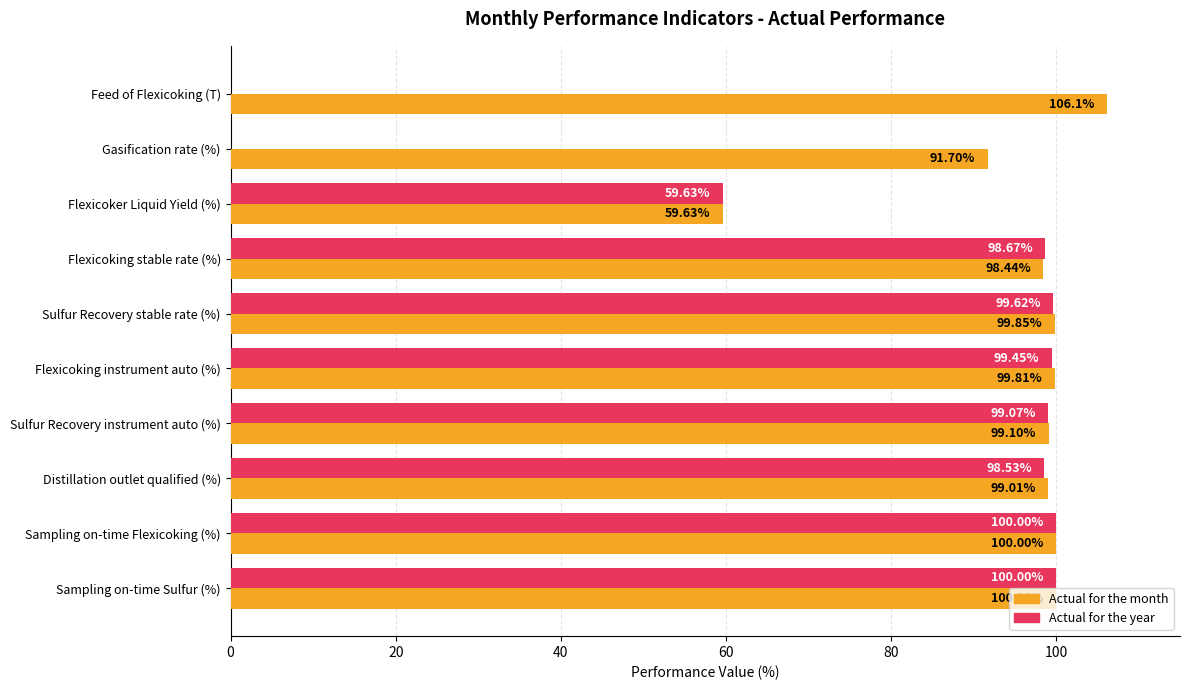

Between Gasification rate (%) and Flexicoking instrument auto (%), which series saw the biggest shift?

Actual for the year